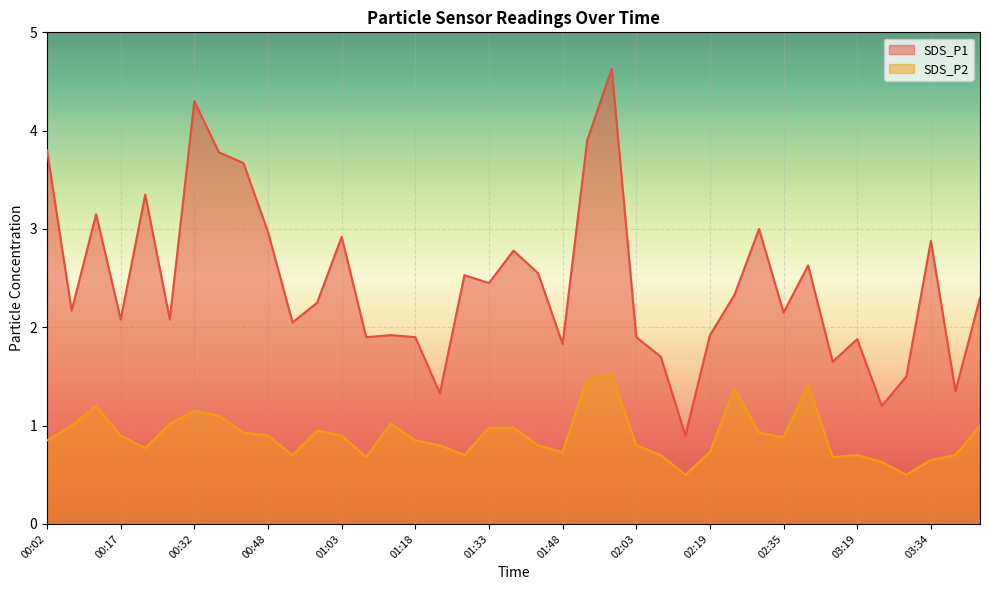

True or false: SDS_P1 has more than 2 interior local peaks.

True